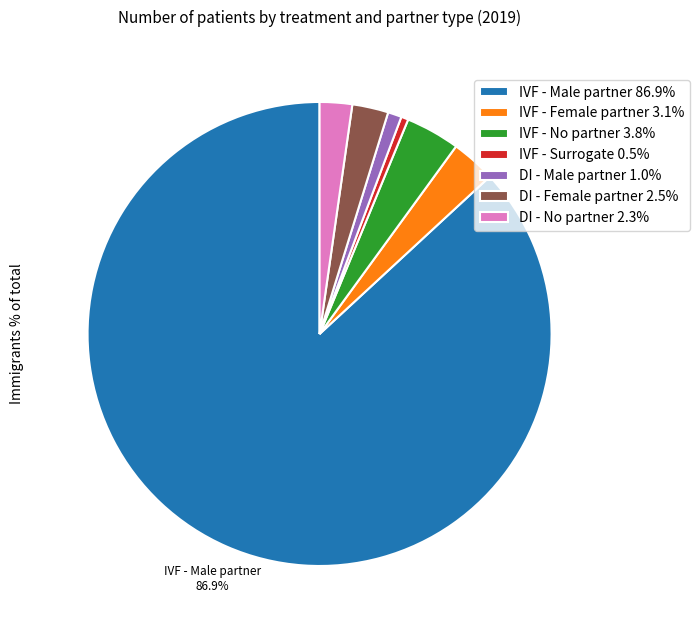

Does any single category account for the majority?

Yes